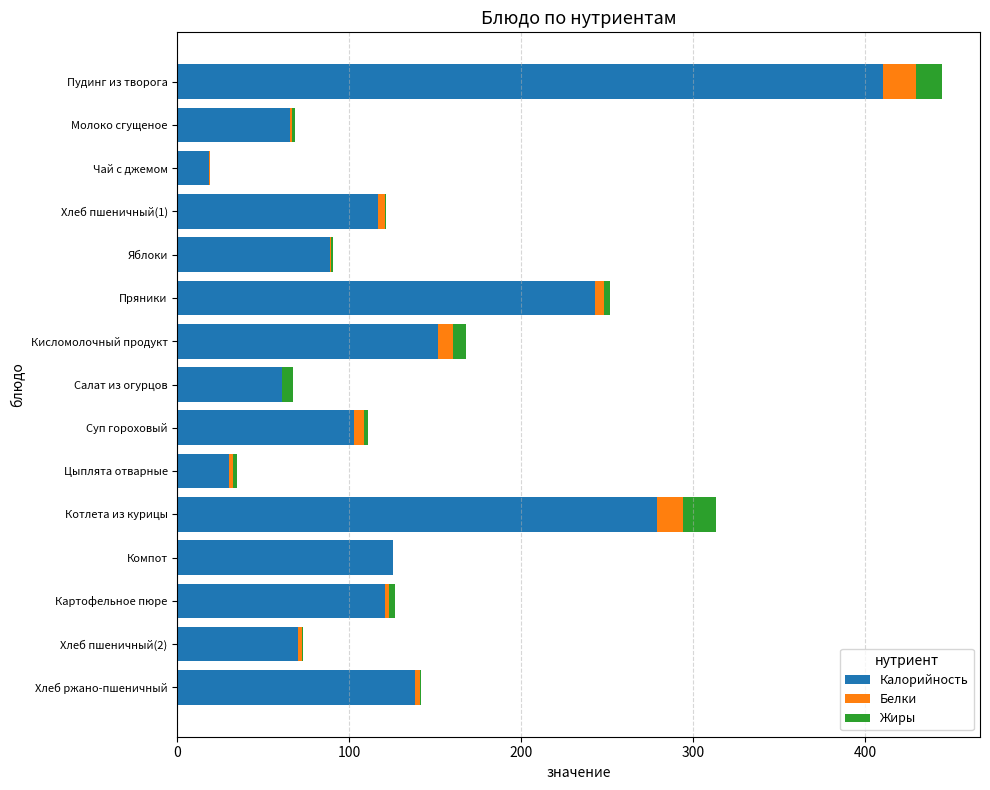

The Калорийность series shows 151.5 at Кисломолочный продукт. True or false?

True